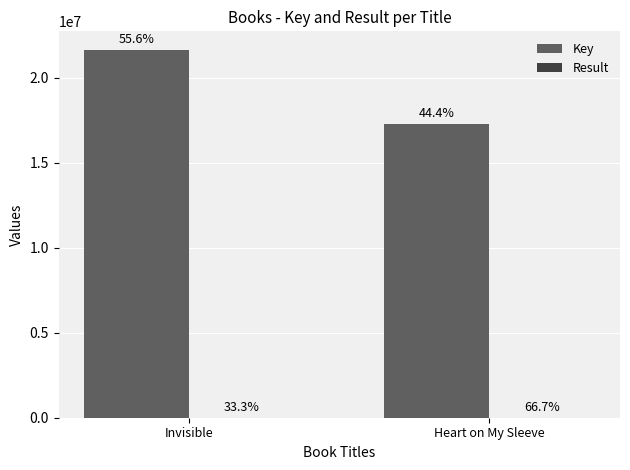

Between Heart on My Sleeve and Invisible, which is larger?

Invisible